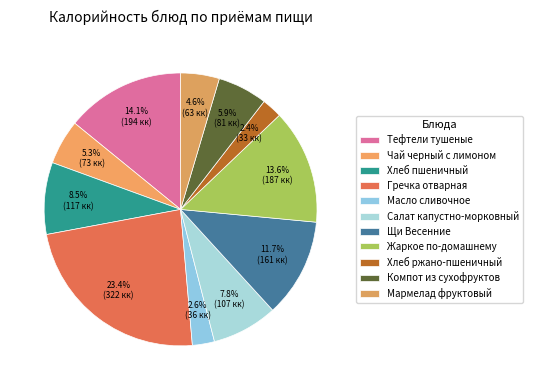

To the nearest percent, what is the difference between the largest and smallest slice percentages?

21%